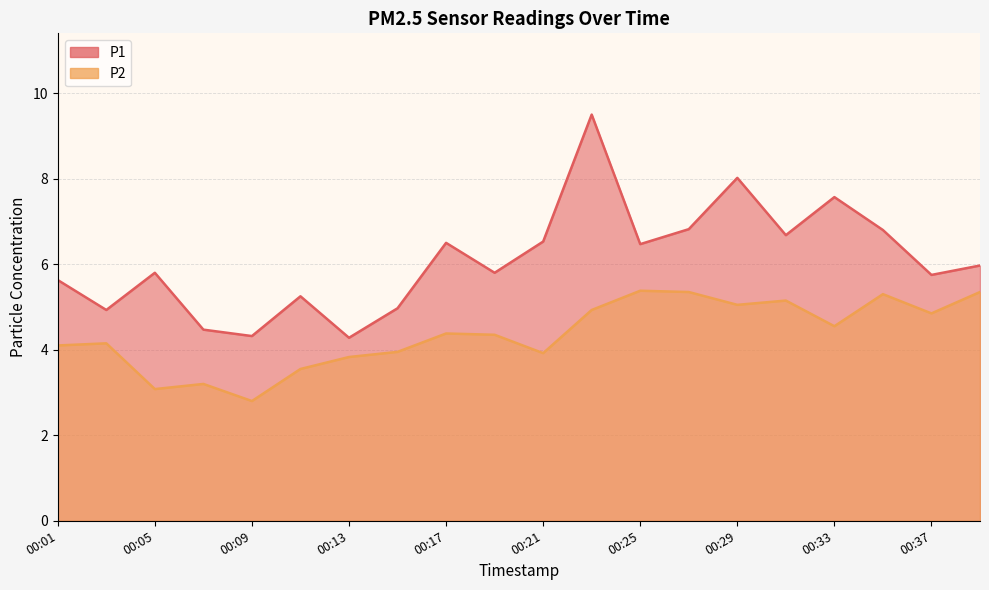

In P2, how many points are lower than both neighbors (excluding endpoints)?

6